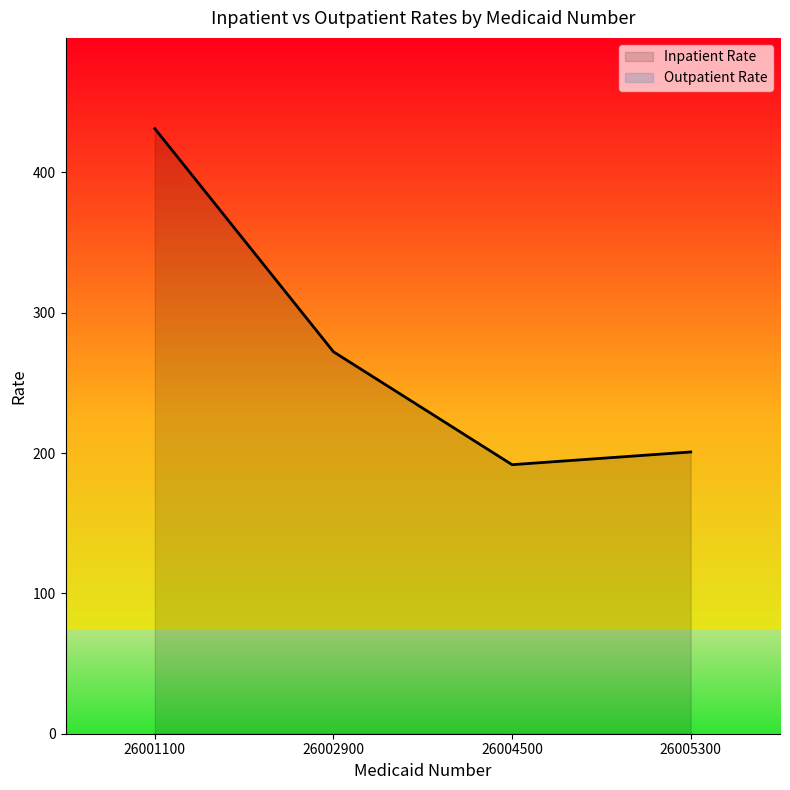

Reading left to right, transcribe all the data shown in this chart.

26001100=431.2	26002900=272.2	26004500=191.8	26005300=200.8